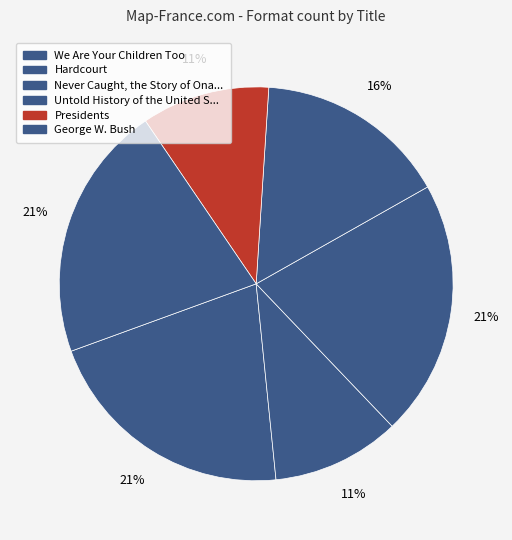

Is there any slice that represents more than half of the pie?

No